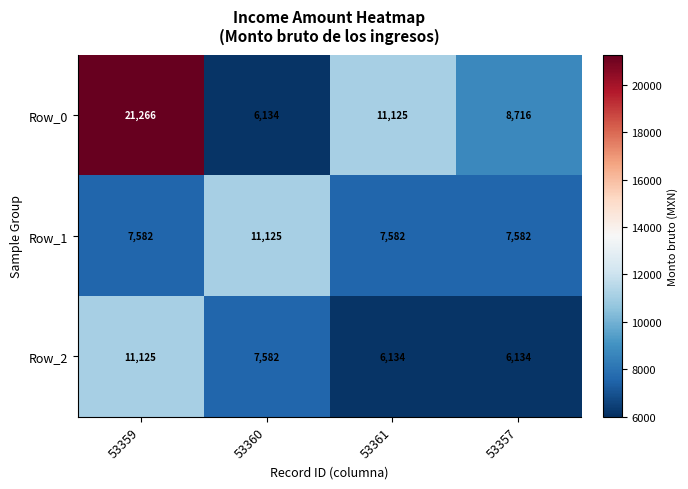

The Row_2 series shows 7582 at 53360. True or false?

True